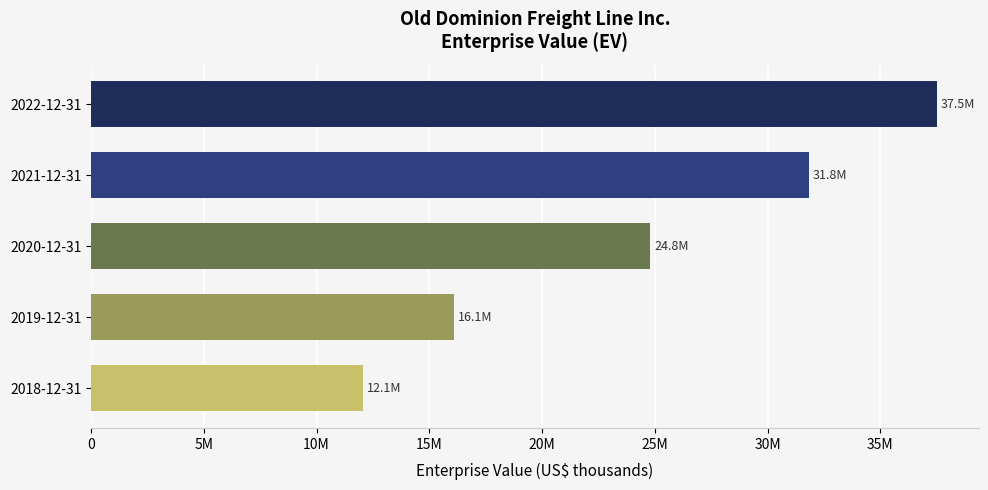

Are the bars grouped side by side (vs. stacked)?

No